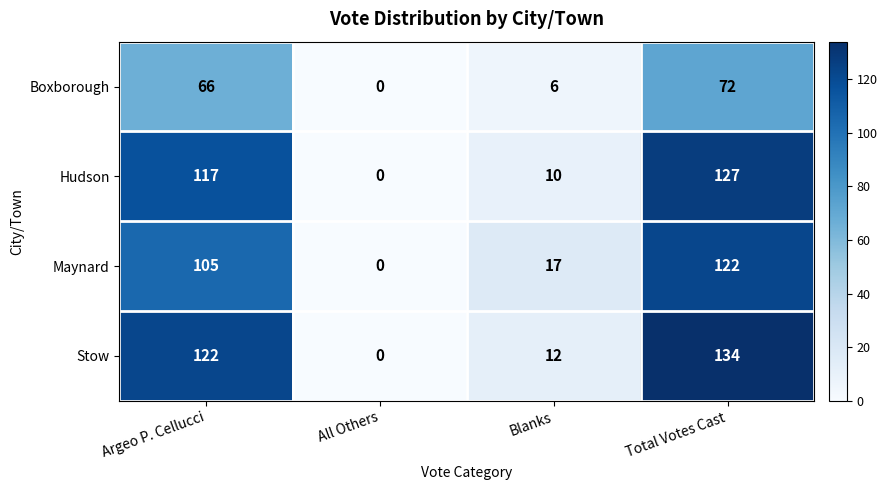

At Total Votes Cast, list the series in order from smallest to largest.

Boxborough, Maynard, Hudson, Stow